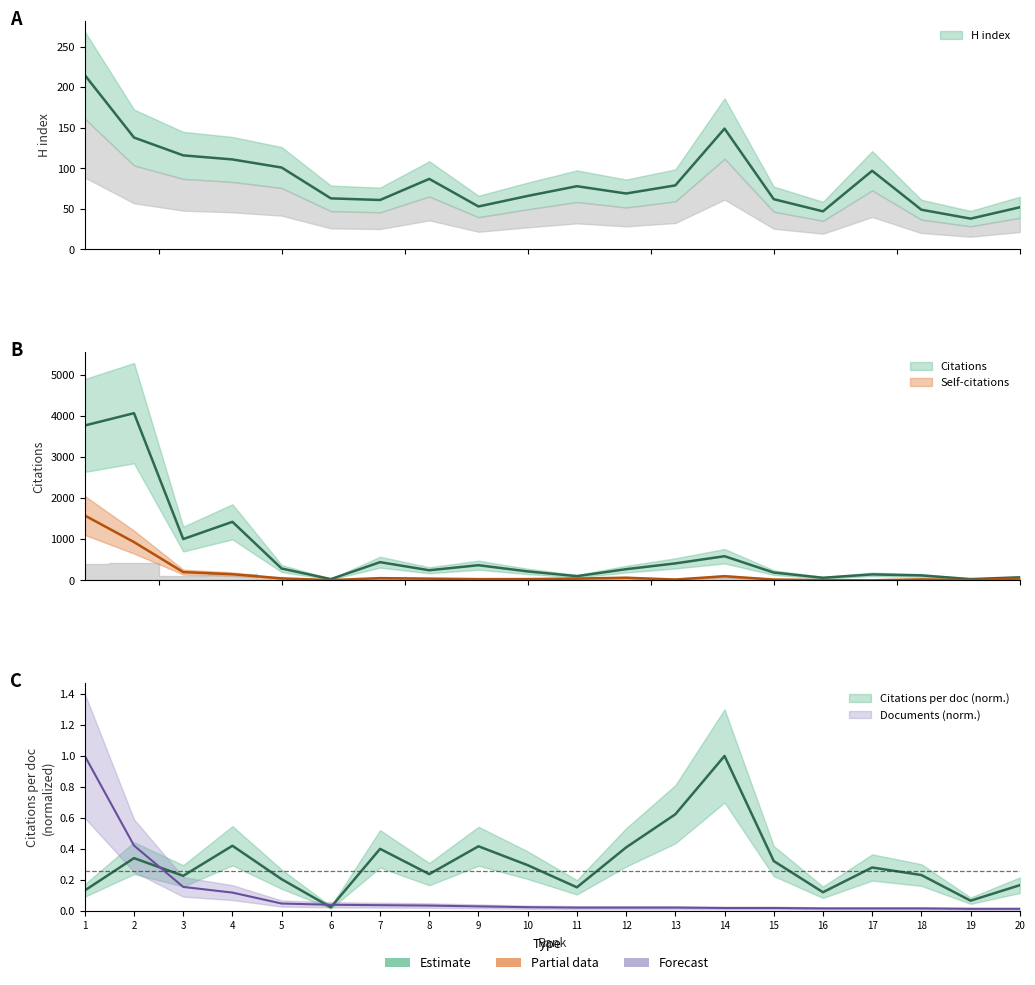

What is the sum of all Citations per document values?

6.1